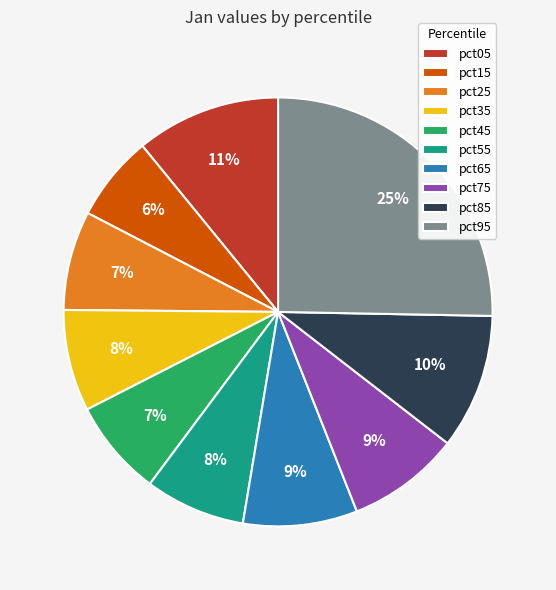

What percentage is the pct55 slice, to the nearest percent?

8%